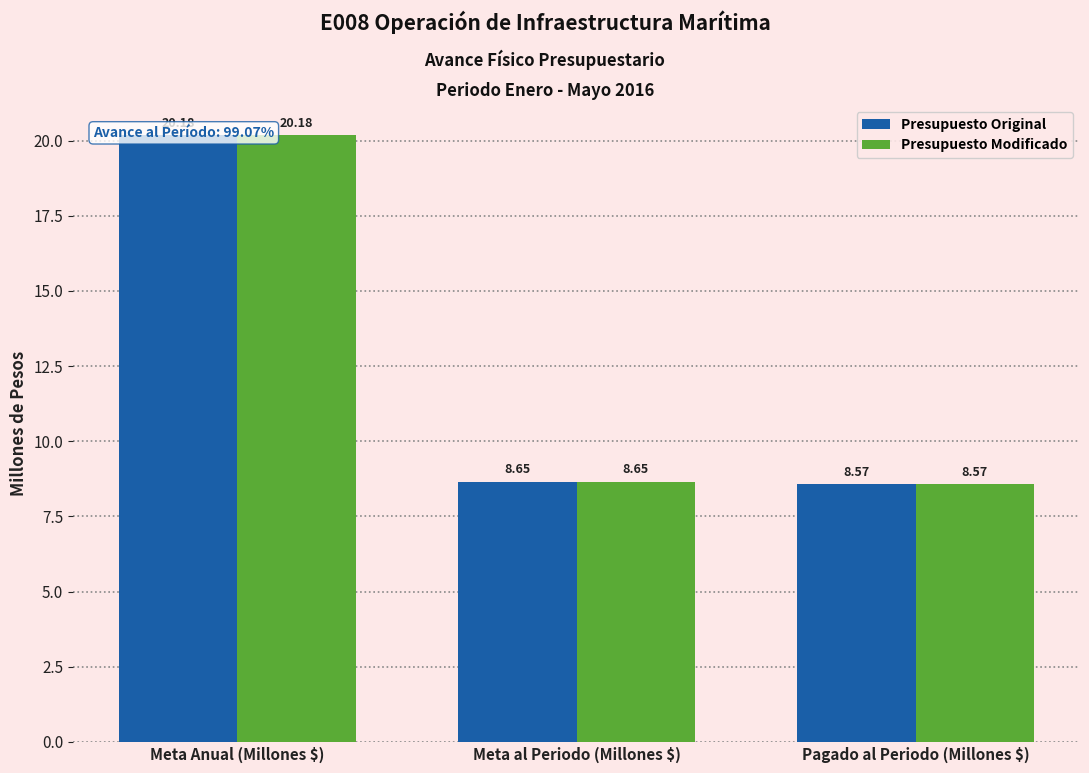

What is the total value across all series at Meta al Periodo (Millones $)?

17.3